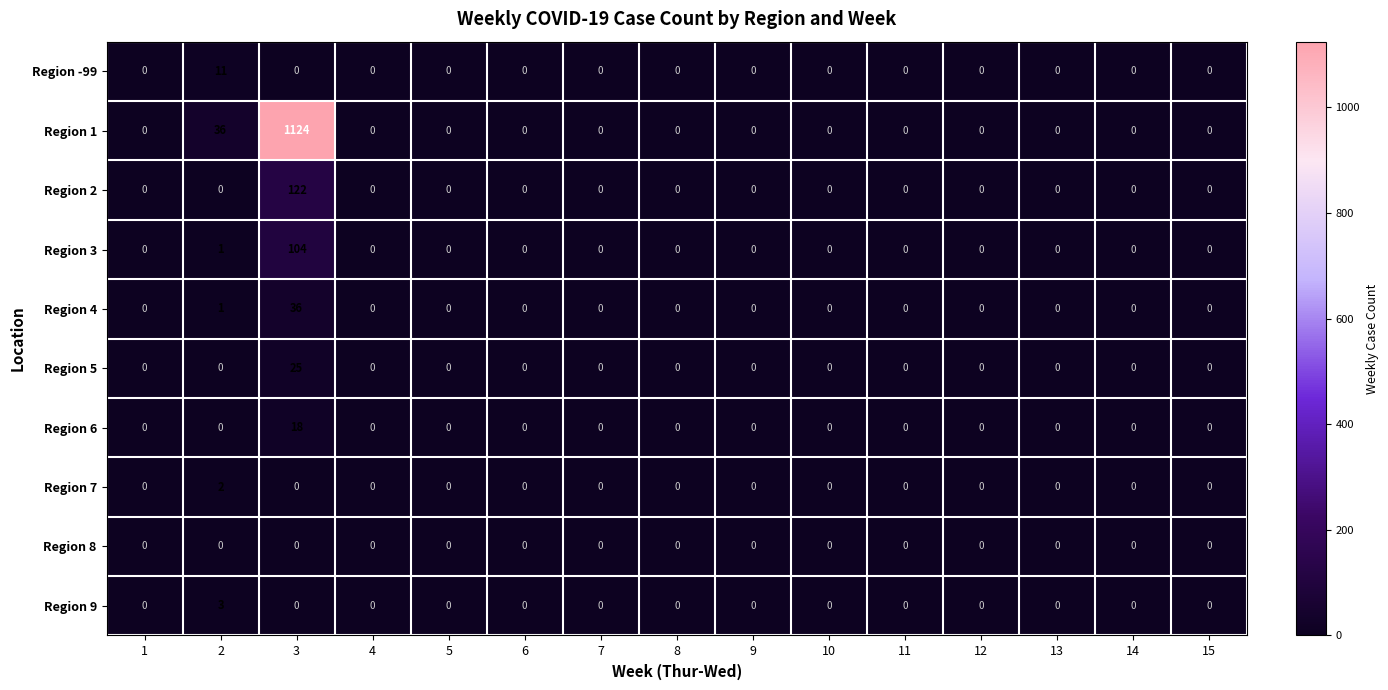

At which label does Region 2 reach its peak?

3